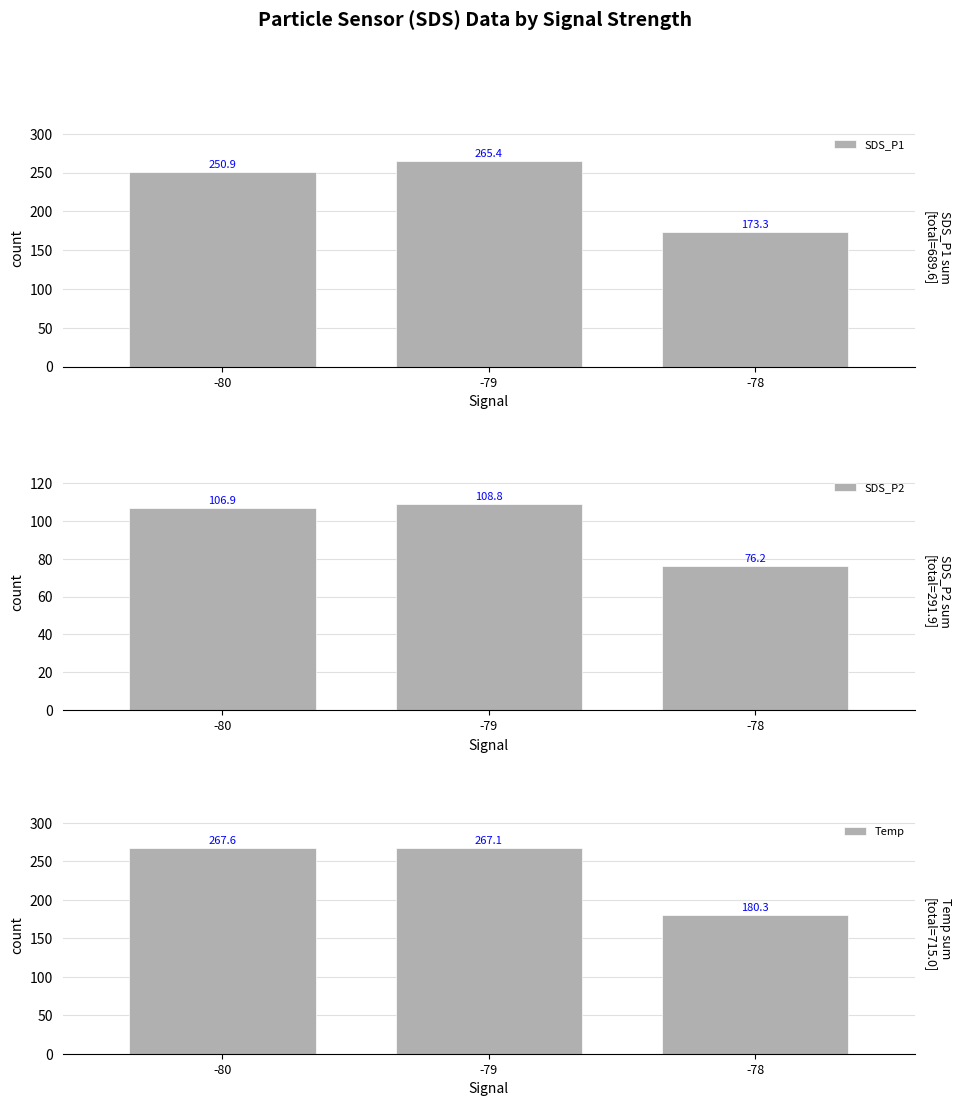

Is the value of SDS_P1 at -78 greater than the value of SDS_P2 at -78?

Yes